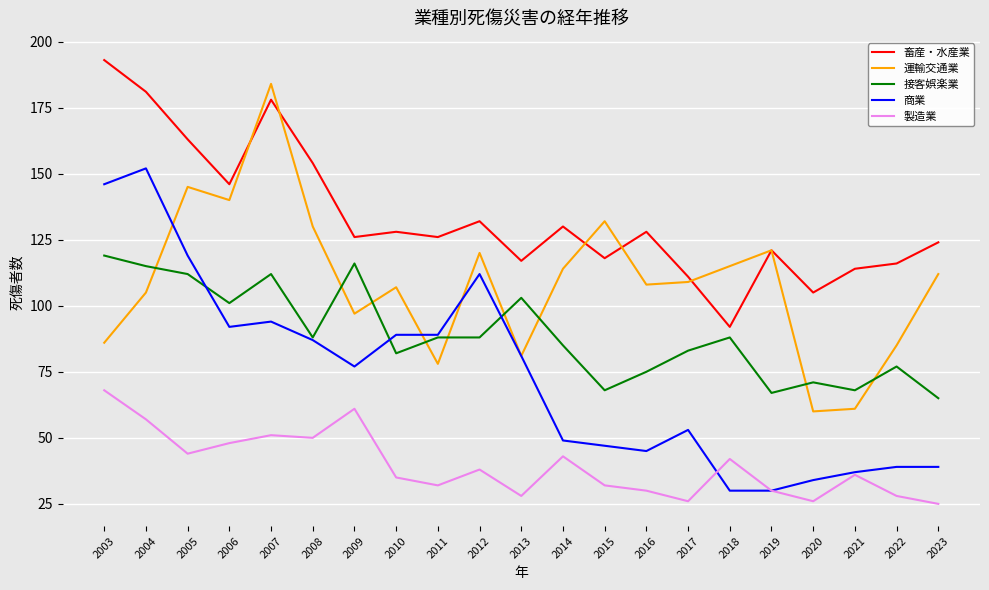

What is the difference between the maximum and second lowest values in the 商業 series?

122